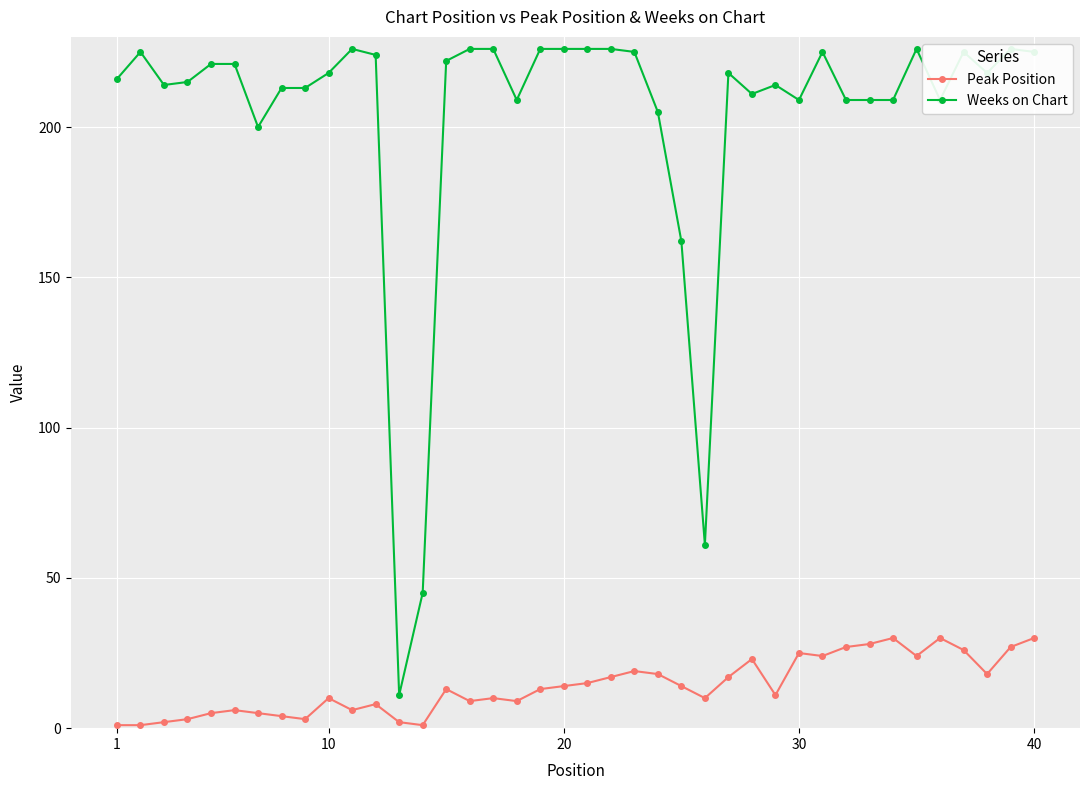

How many interior local peaks does the Peak Position series have?

10